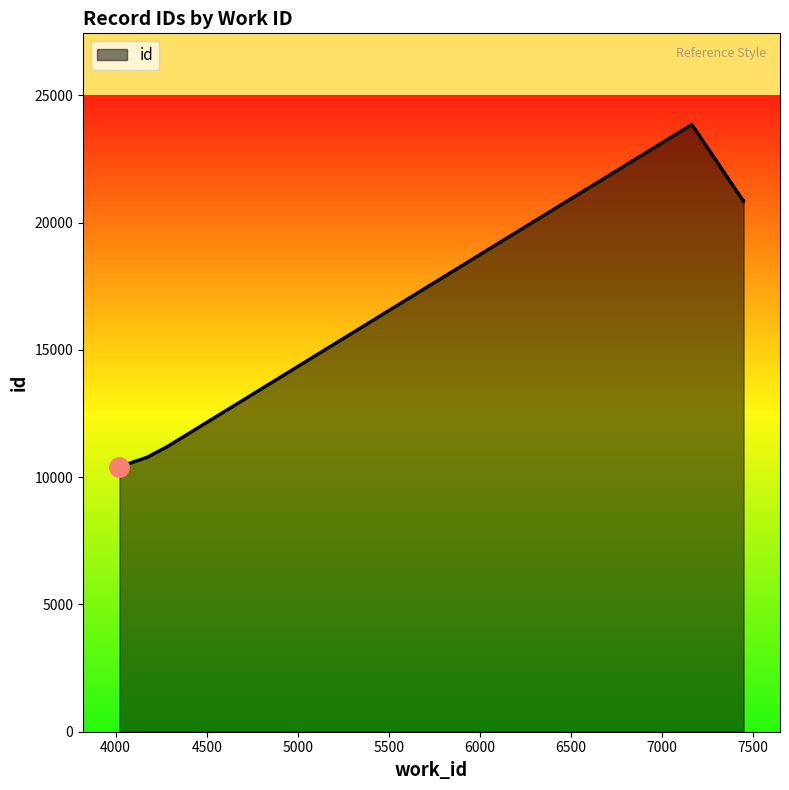

The value at 4021 is 10413. True or false?

True